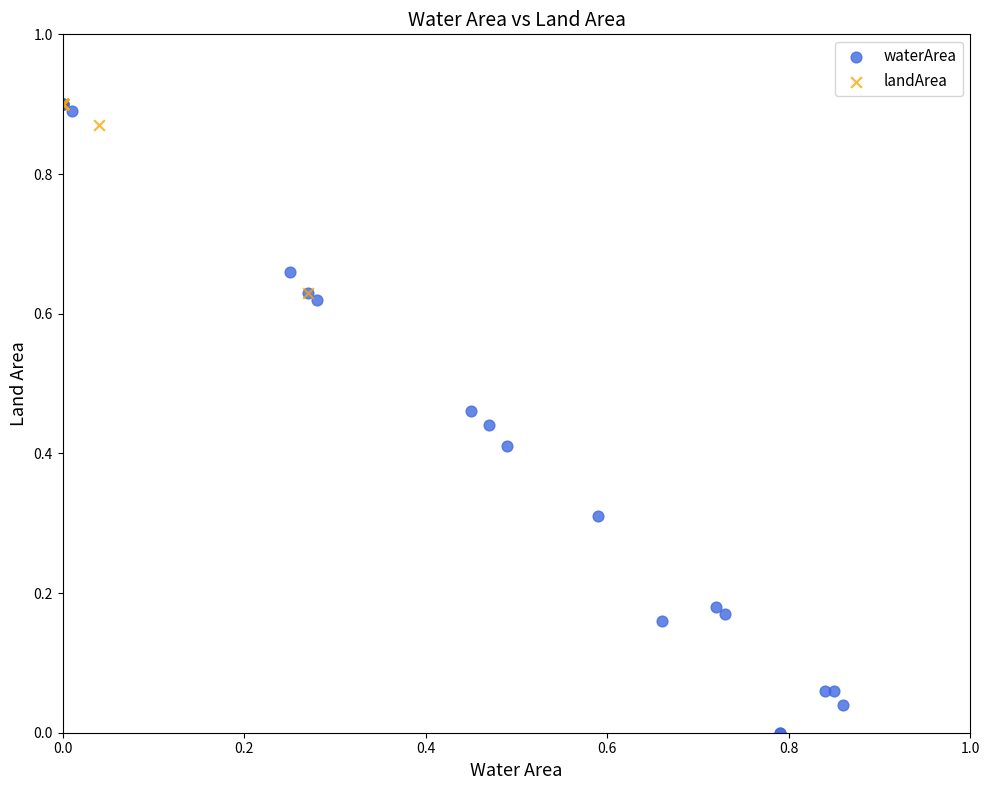

What are all the series names shown in the legend?

waterArea, landArea